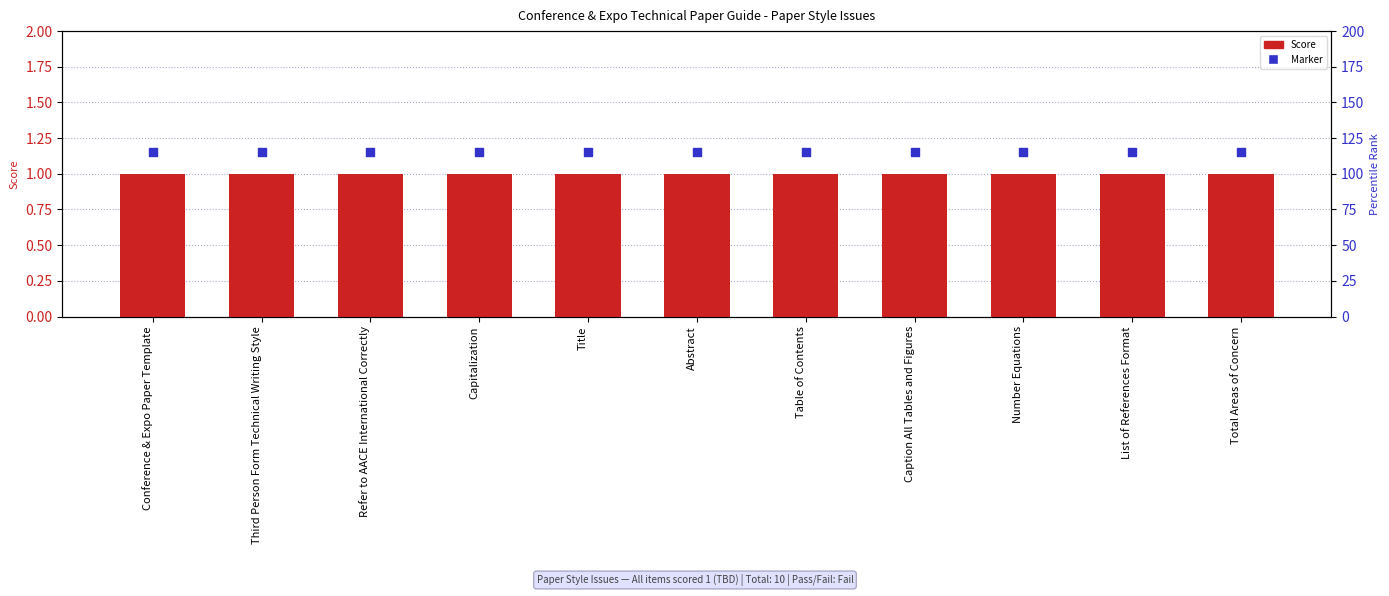

At how many categories does at least one series exceed 1?

11